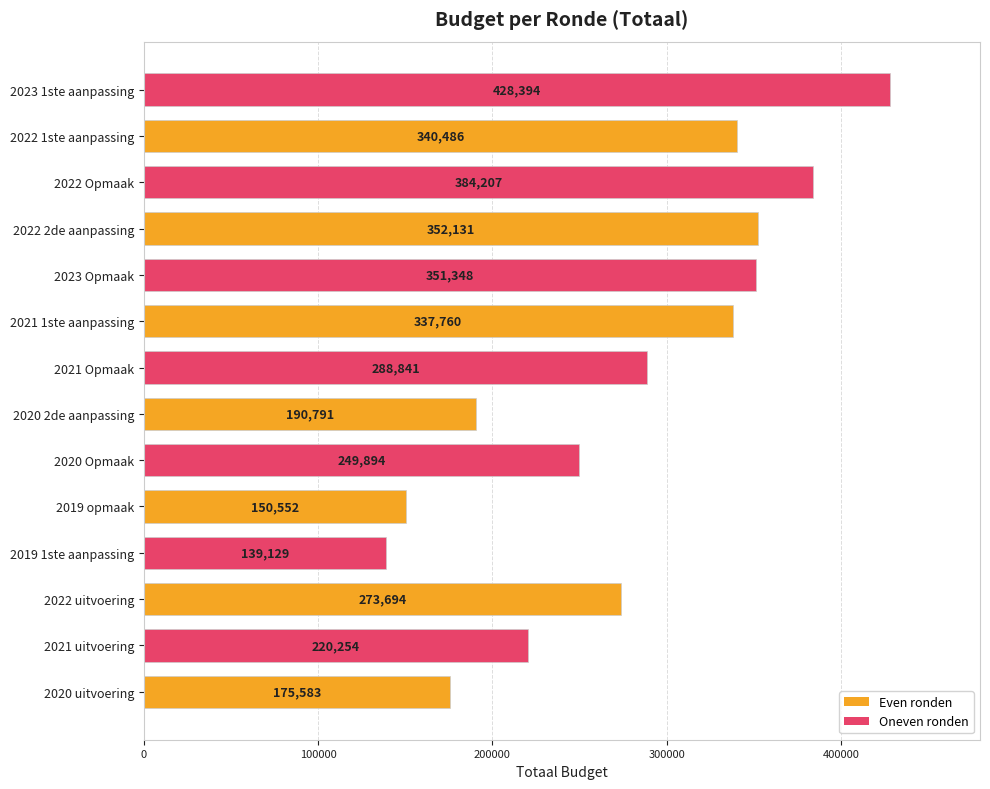

Rank the categories by value from highest to lowest.

2023 1ste aanpassing, 2022 Opmaak, 2022 2de aanpassing, 2023 Opmaak, 2022 1ste aanpassing, 2021 1ste aanpassing, 2021 Opmaak, 2022 uitvoering, 2020 Opmaak, 2021 uitvoering, 2020 2de aanpassing, 2020 uitvoering, 2019 opmaak, 2019 1ste aanpassing